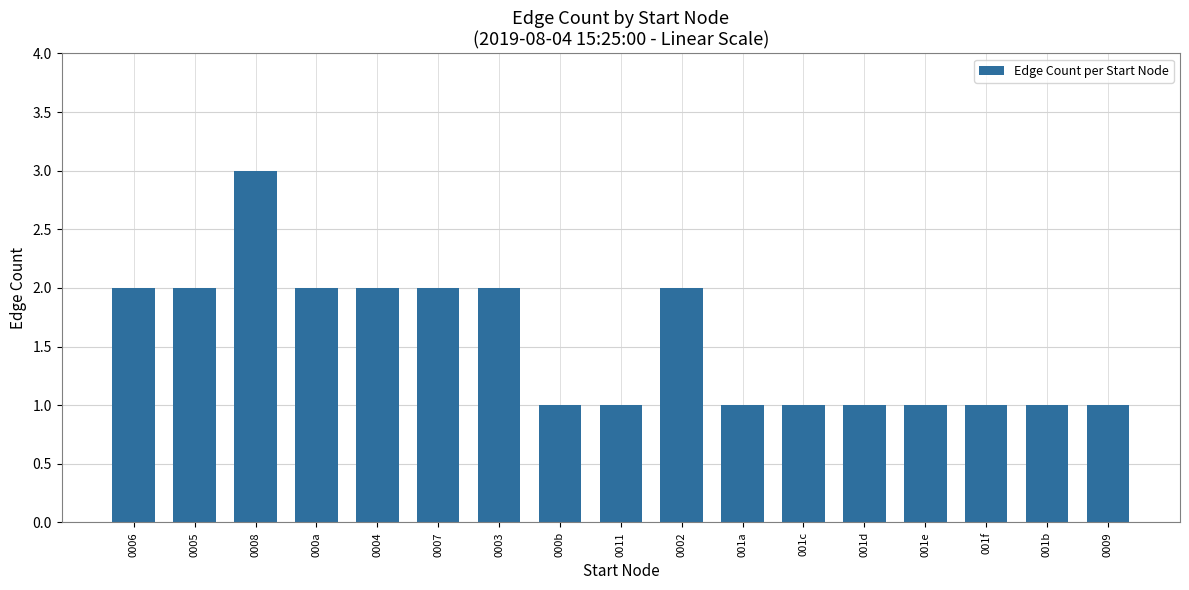

At which category does the chart reach its peak across all series?

0008